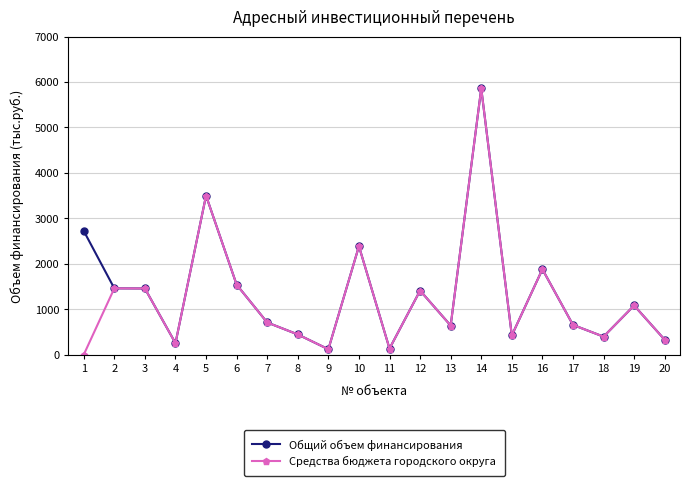

At which category is the sum across all series the highest?

14